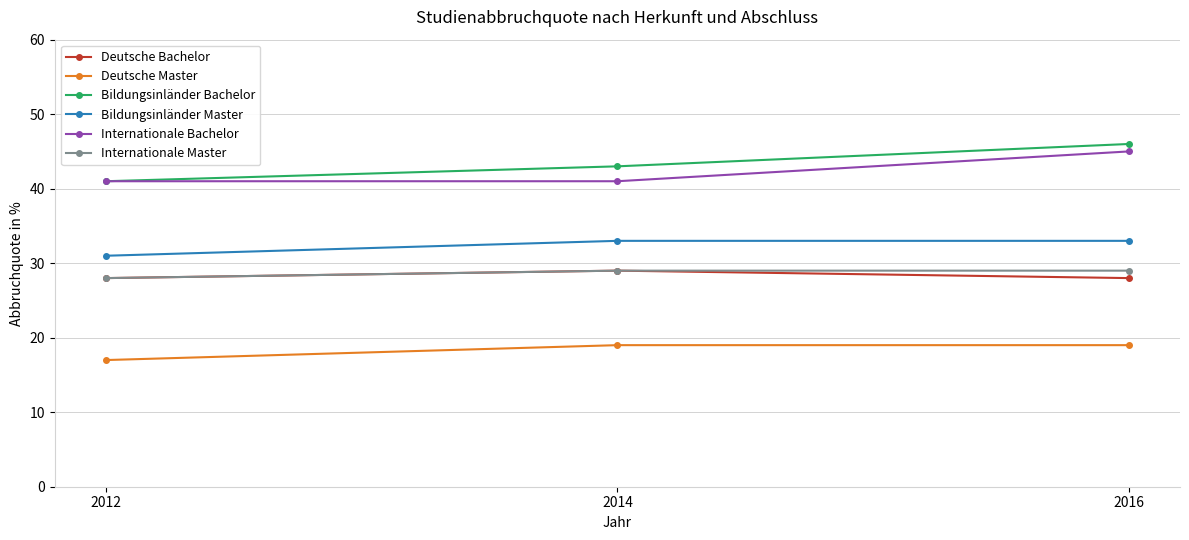

What is the approximate value of Deutsche Master at 2012?

17